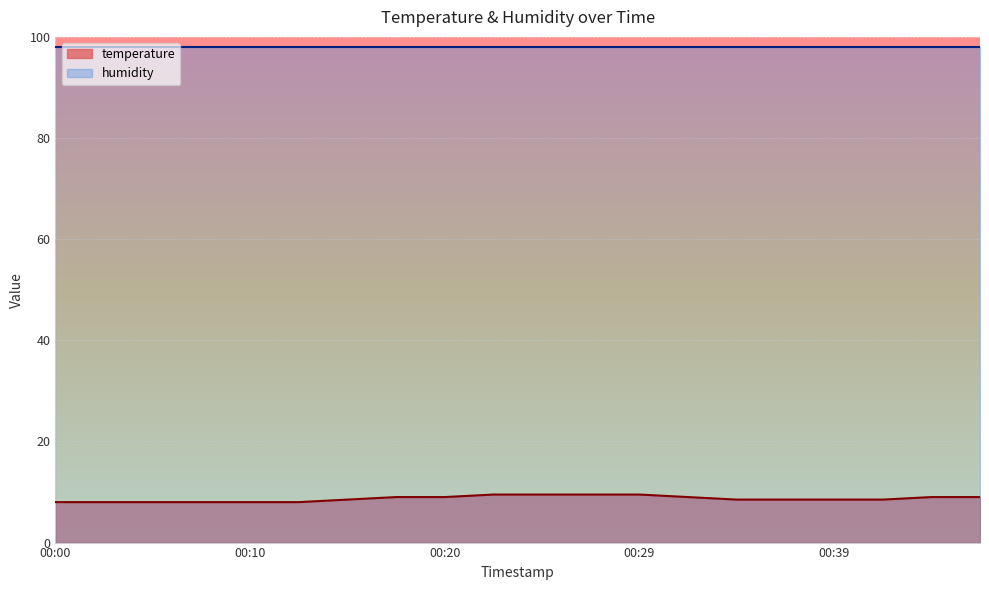

What is the difference between the maximum and minimum values?

1.5